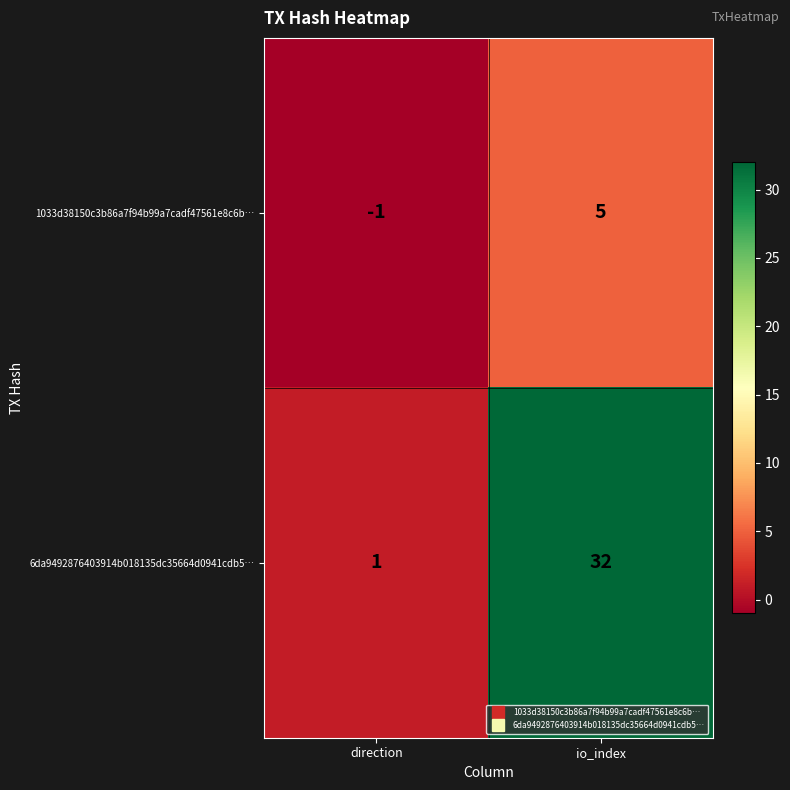

Is it true that 6da9492876403914b018135dc35664d0941cdb5… equals 1 at direction?

True